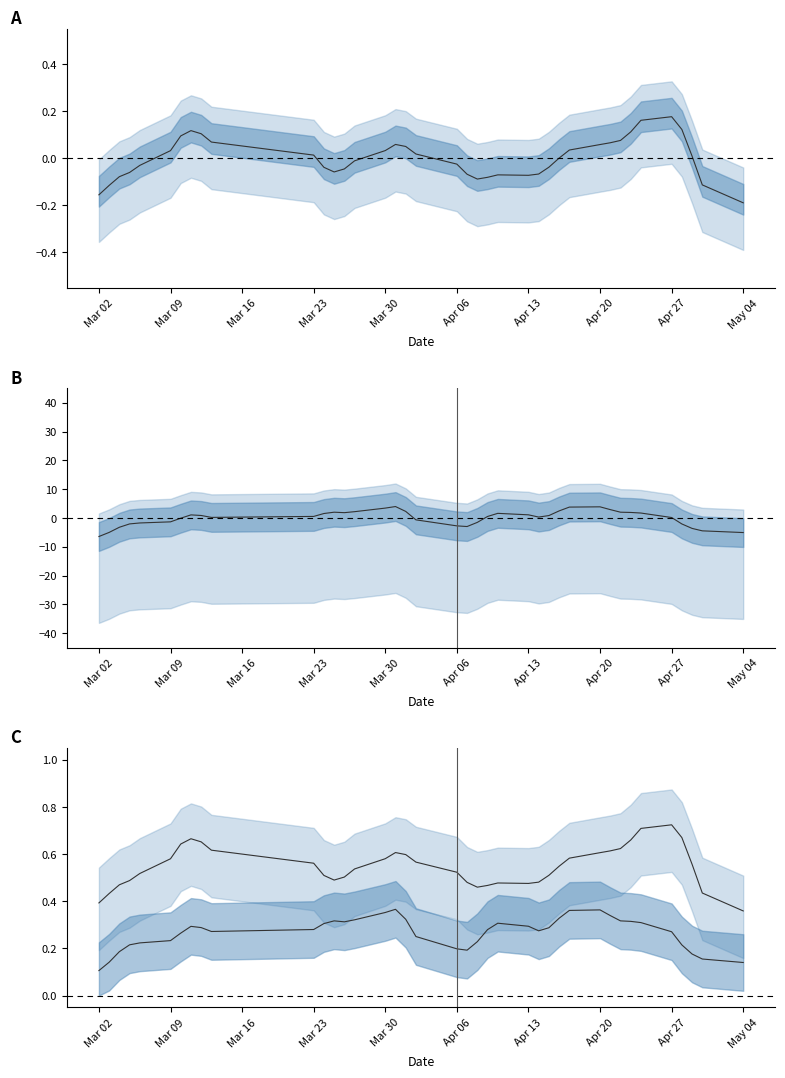

How many Kokku line values are between 0 and 1?

39